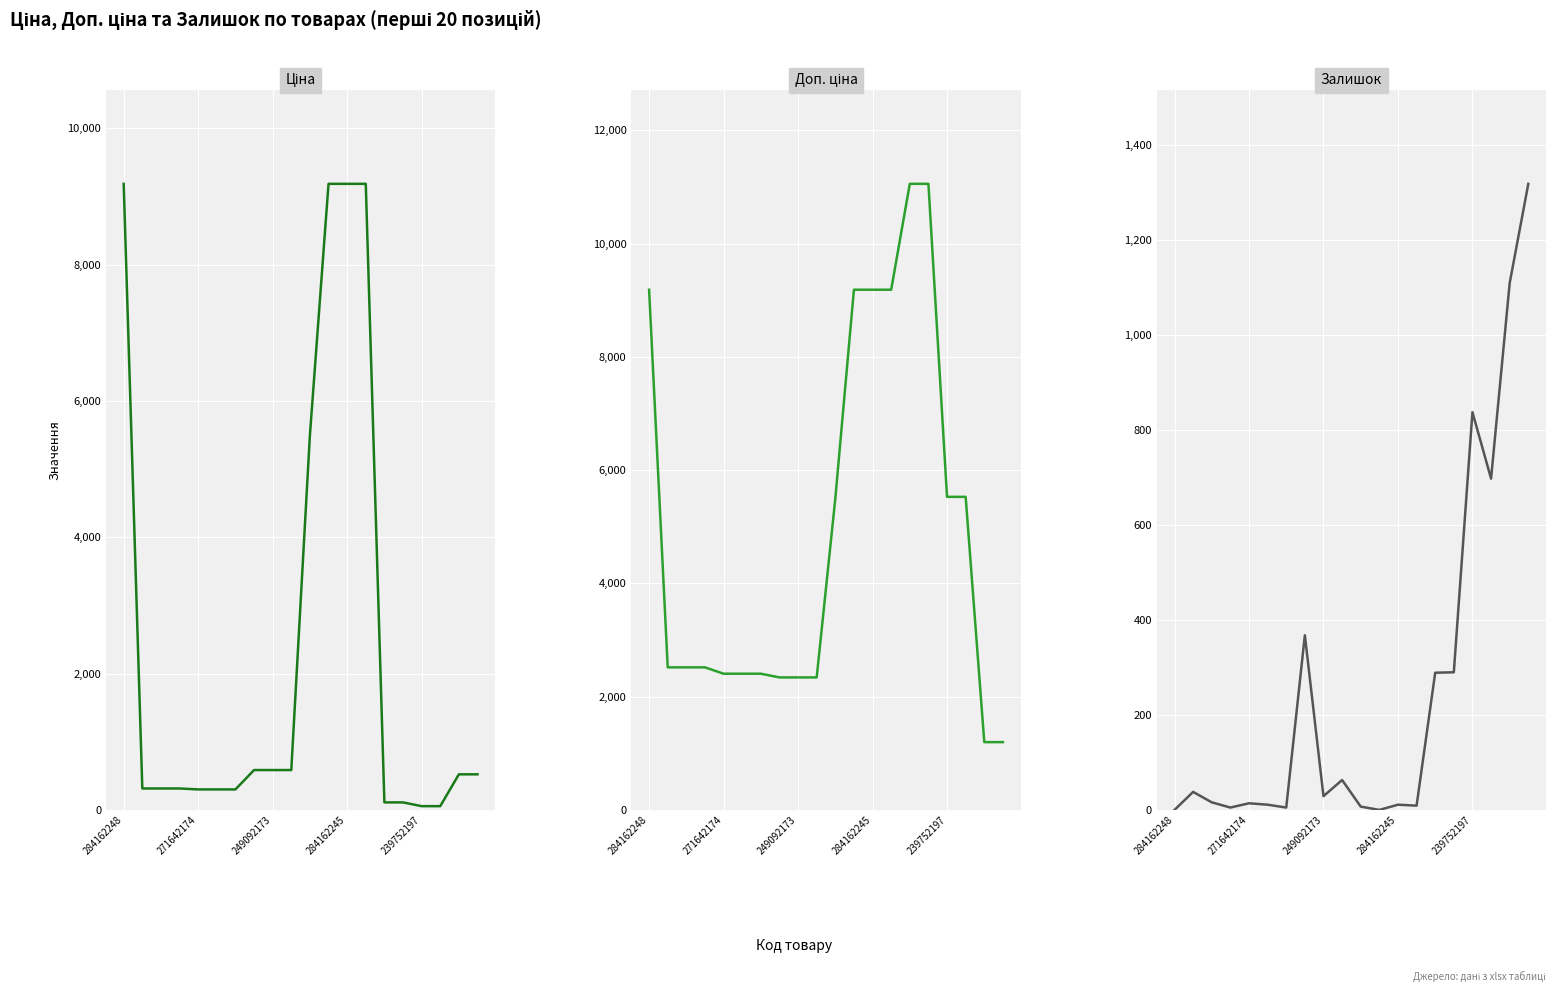

Rank the series by their maximum value, from highest to lowest.

Доп. ціна, Ціна, Залишок